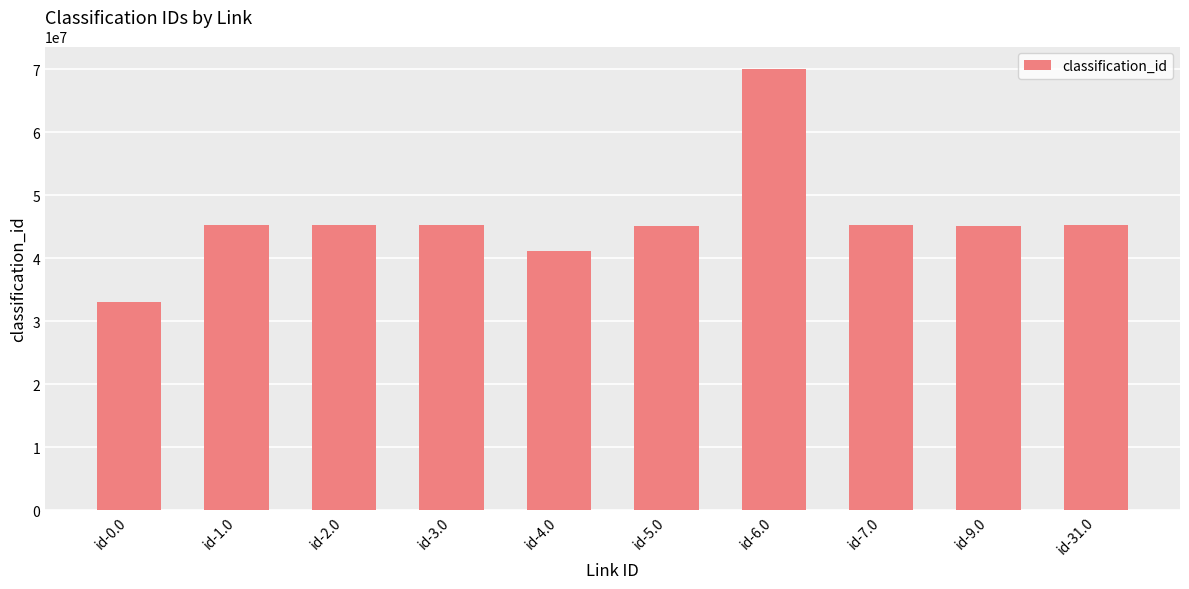

What is the value of the 5th bar from the left?

41120000